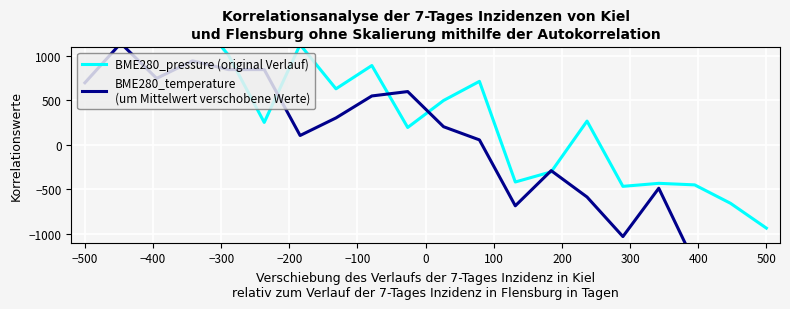

What are all the series names shown in the legend?

BME280_pressure (original Verlauf), BME280_temperature
(um Mittelwert verschobene Werte)